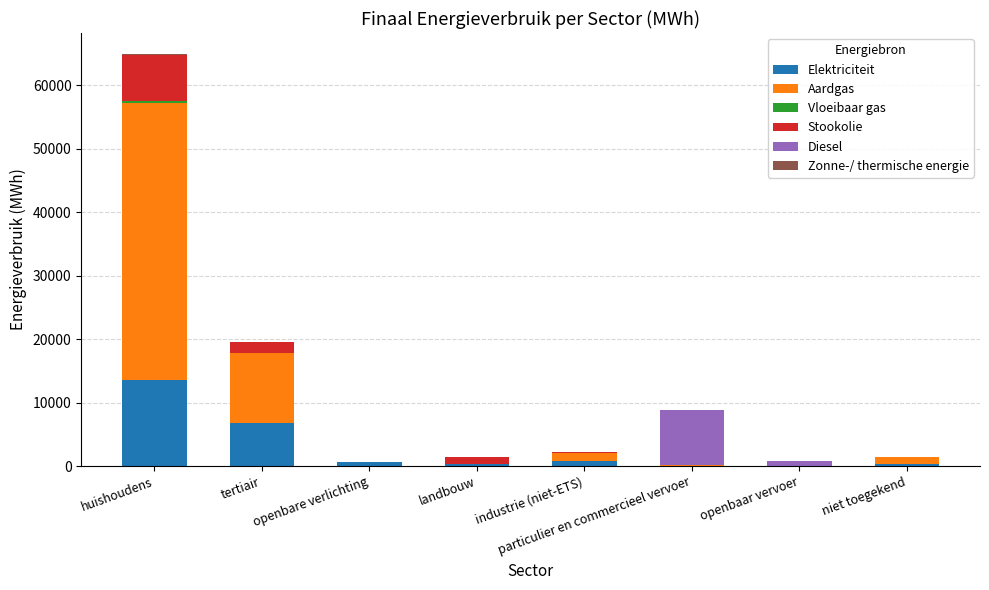

Which category has the highest value in the Elektriciteit series?

huishoudens